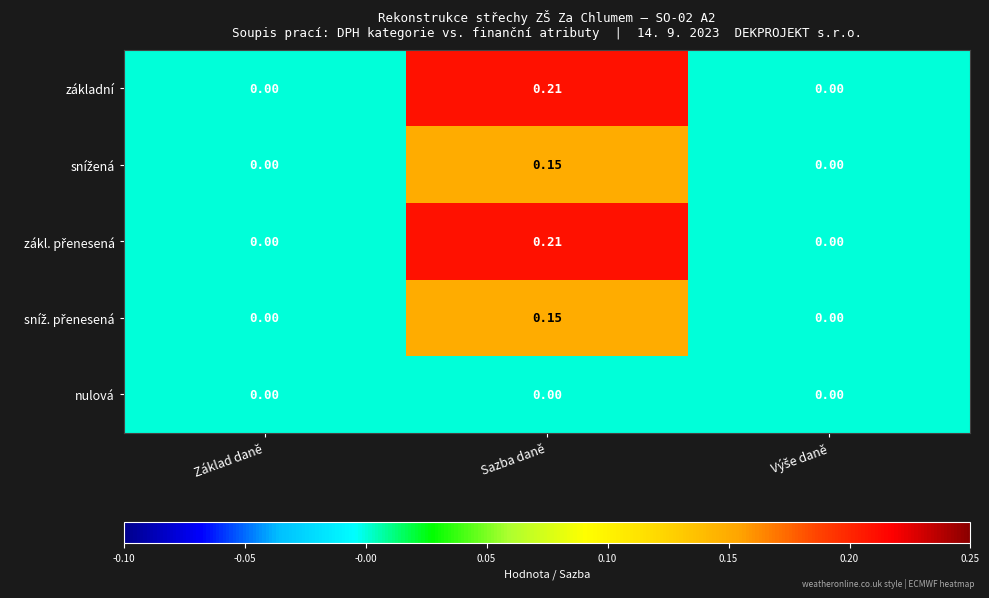

At which category is the sum across all series the highest?

Sazba daně